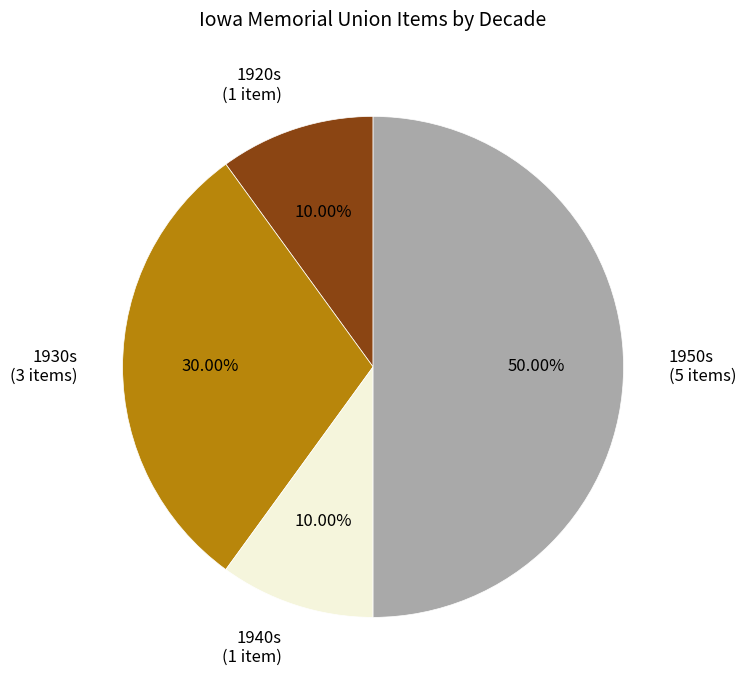

Do 1930s (3 items) and 1920s (1 item) together represent more than half of the pie?

No